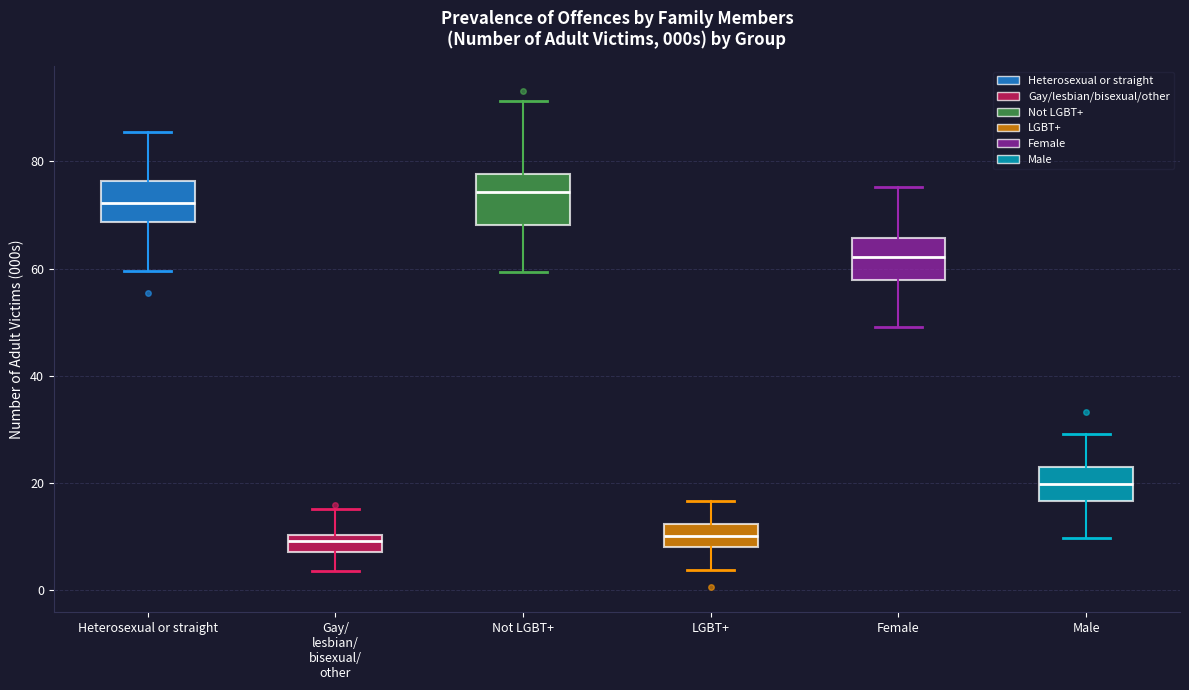

Where is the lower edge of the box for LGBT+ on the y-axis? The values are not printed on the chart, so give them approximately, as read against the axis.

8